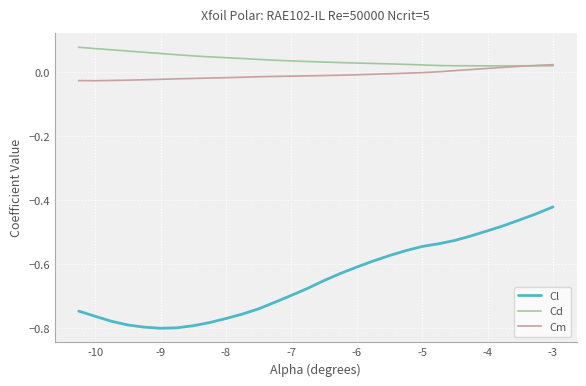

True or false: Cd and Cl intersect in this chart.

False